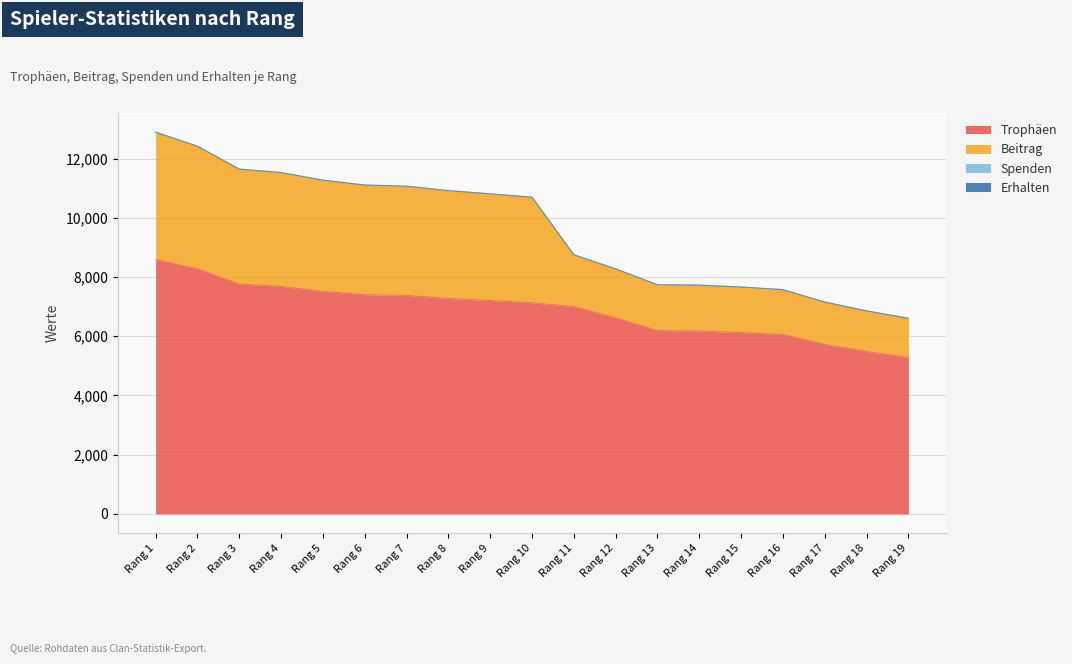

At which label is Trophäen closest to 6935?

Rang 11